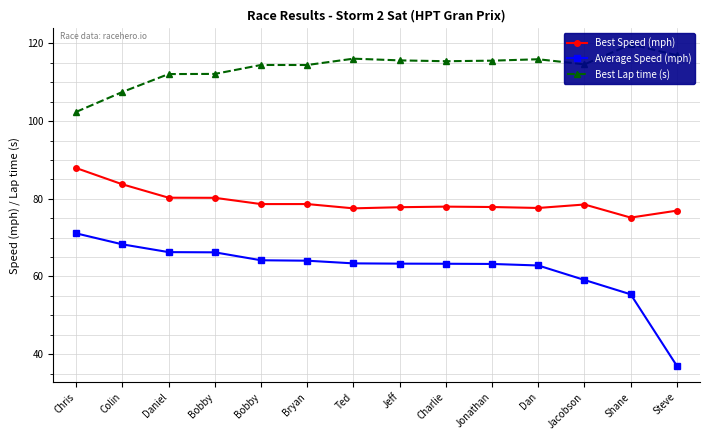

What is the difference between the second highest and second lowest values in the Average Speed (mph) series?

12.9